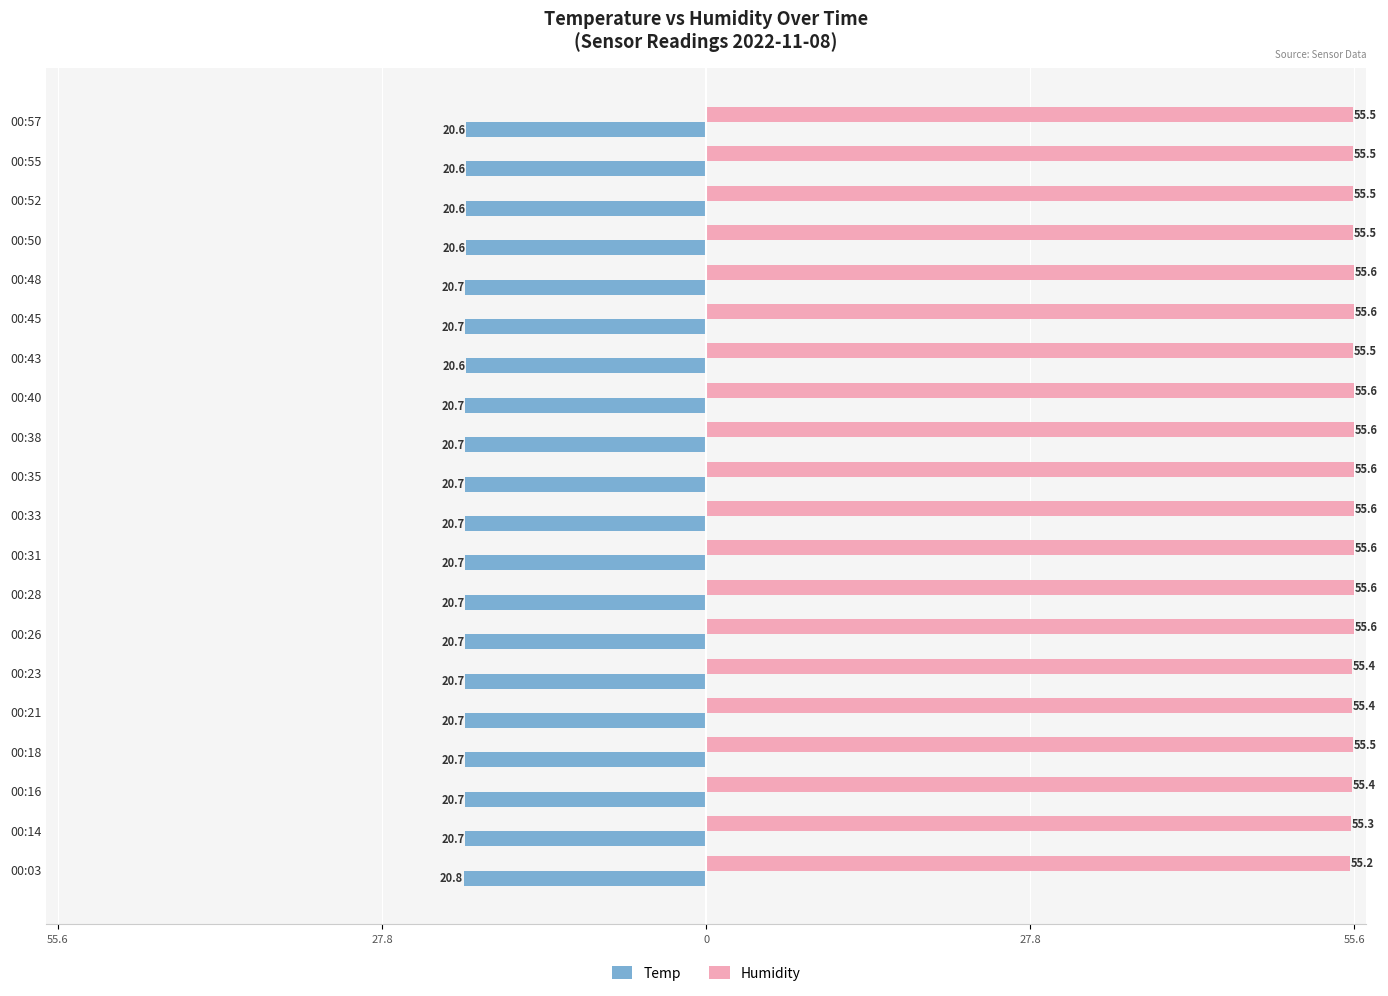

What are all the series names shown in the legend?

Temp, Humidity